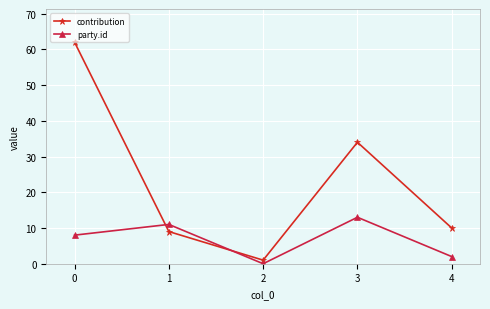

After their last crossing, which series has the higher values: party.id or contribution?

contribution